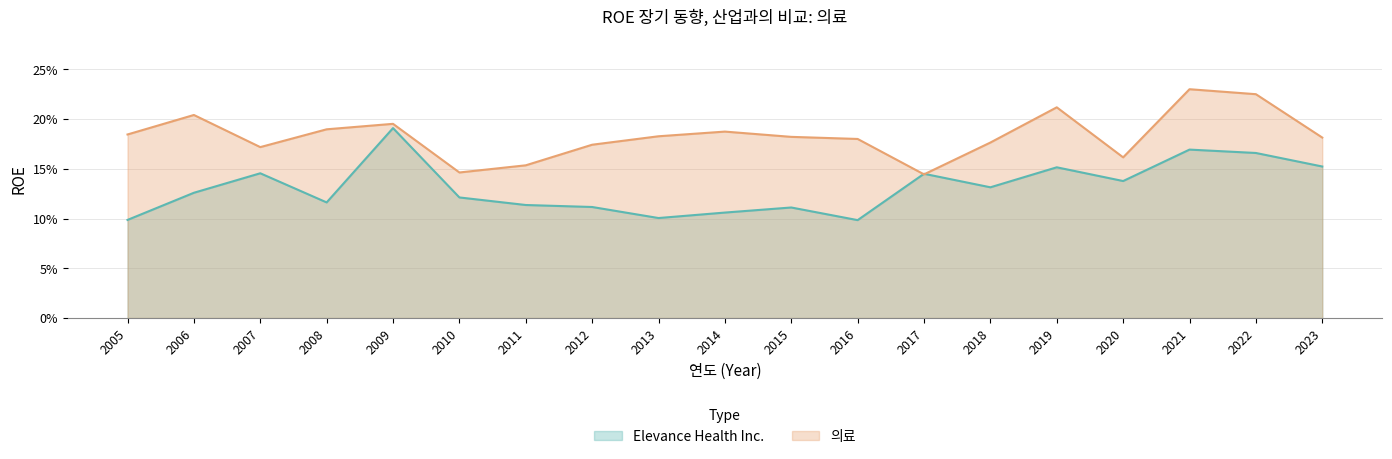

What is the value of the 의료 point at the 18th from the left?

0.2